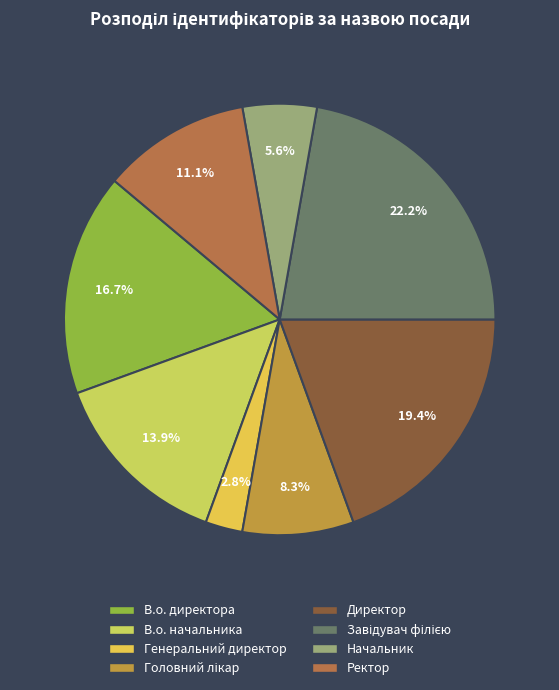

Does any single category account for the majority?

No